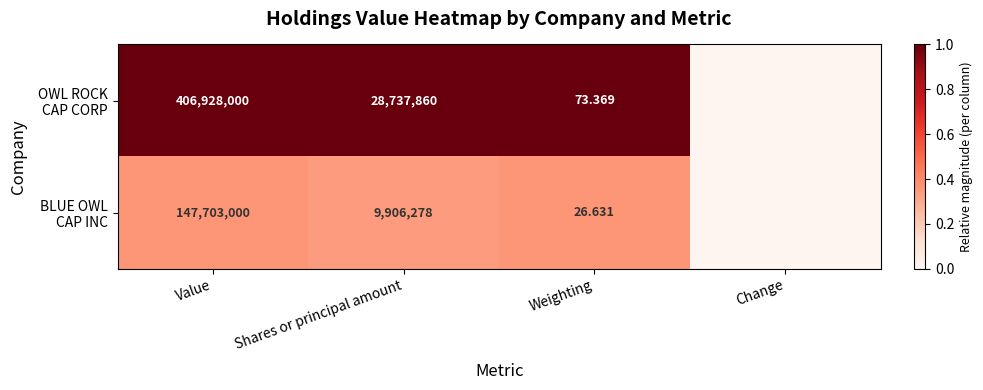

The OWL ROCK CAP CORP series shows 1.8 at Shares or principal amount. True or false?

False